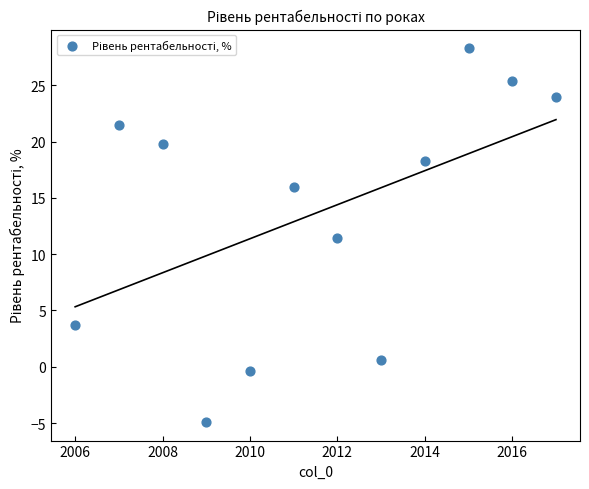

What is the average Y value?

13.6